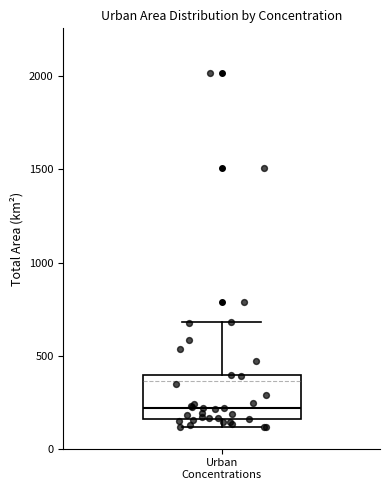

Read this box plot against the y-axis: the position of the median line, the range covered by the box, and the ends of both whiskers. The values are not printed on the chart, so give them approximately, as read against the axis.

median 200, box 150 to 400, whiskers 100 to 700